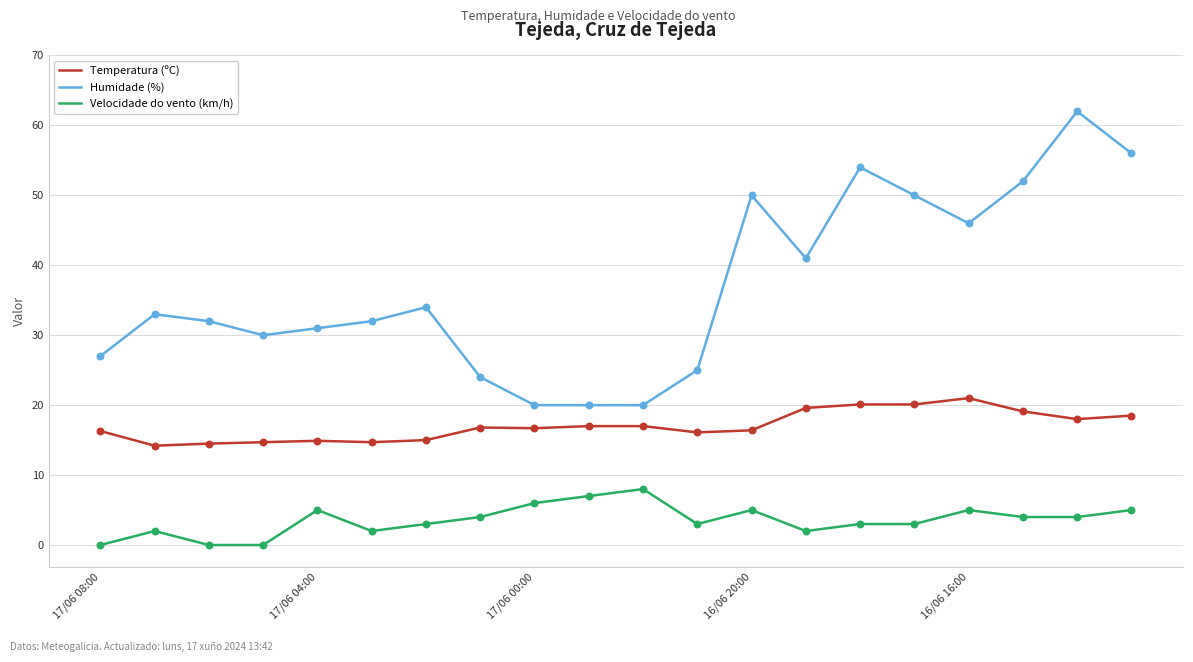

Which series has the largest range (max minus min)?

Humidade (%)